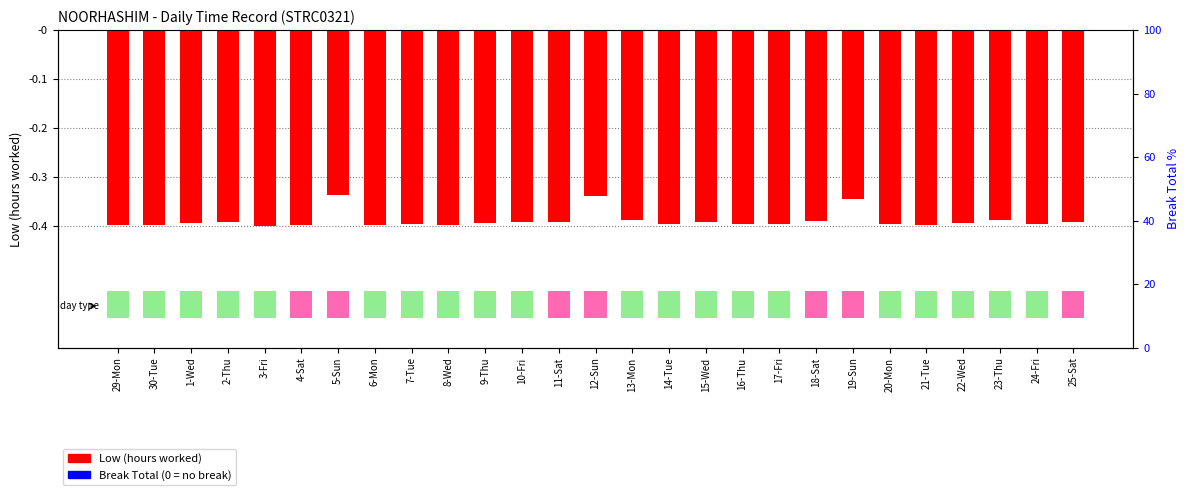

Reading left to right, what are all the values shown in this chart?

Low (hours worked): 29-Mon=-0.4	30-Tue=-0.4	1-Wed=-0.4	2-Thu=-0.4	3-Fri=-0.4	4-Sat=-0.4	5-Sun=-0.3	6-Mon=-0.4	7-Tue=-0.4	8-Wed=-0.4	9-Thu=-0.4	10-Fri=-0.4	11-Sat=-0.4	12-Sun=-0.3	13-Mon=-0.4	14-Tue=-0.4	15-Wed=-0.4	16-Thu=-0.4	17-Fri=-0.4	18-Sat=-0.4	19-Sun=-0.3	20-Mon=-0.4	21-Tue=-0.4	22-Wed=-0.4	23-Thu=-0.4	24-Fri=-0.4	25-Sat=-0.4
Break Total: 29-Mon=0.0	30-Tue=0.0	1-Wed=0.0	2-Thu=0.0	3-Fri=0.0	4-Sat=0.0	5-Sun=0.0	6-Mon=0.0	7-Tue=0.0	8-Wed=0.0	9-Thu=0.0	10-Fri=0.0	11-Sat=0.0	12-Sun=0.0	13-Mon=0.0	14-Tue=0.0	15-Wed=0.0	16-Thu=0.0	17-Fri=0.0	18-Sat=0.0	19-Sun=0.0	20-Mon=0.0	21-Tue=0.0	22-Wed=0.0	23-Thu=0.0	24-Fri=0.0	25-Sat=0.0